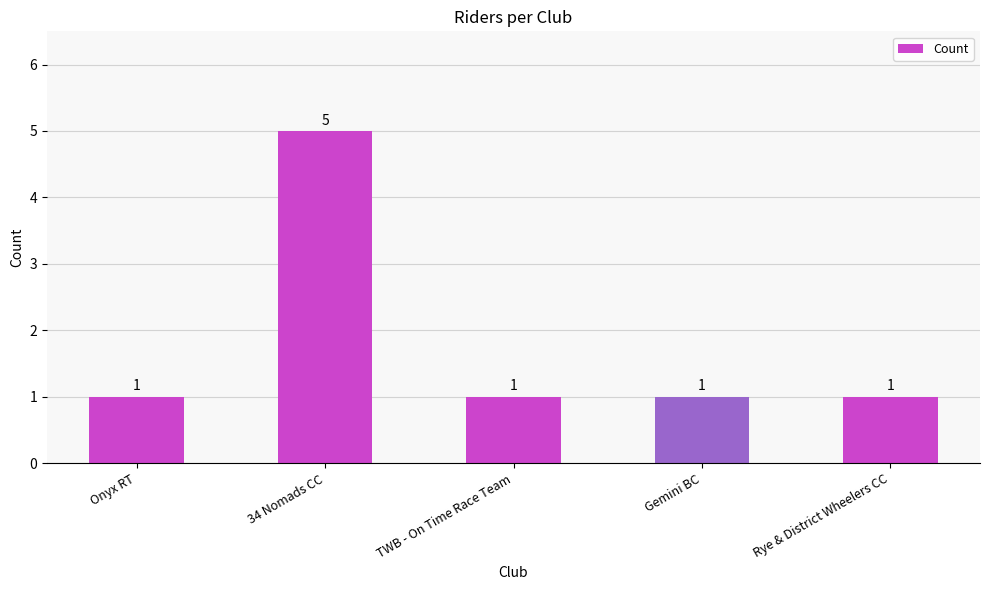

What is the label of the 1st bar from the left?

Onyx RT